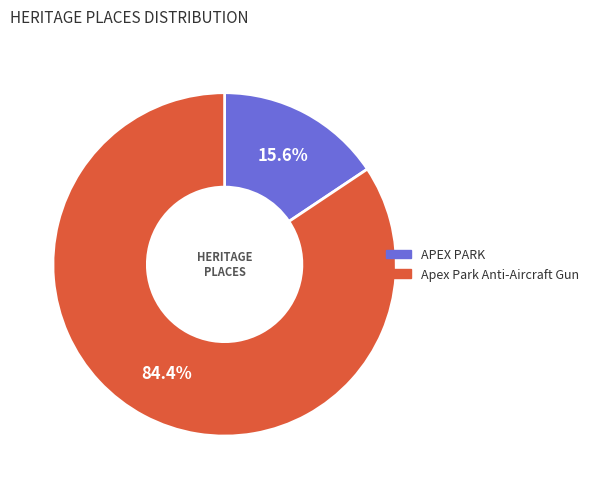

Combined, what portion of the pie is APEX PARK and Apex Park Anti-Aircraft Gun?

100.0%